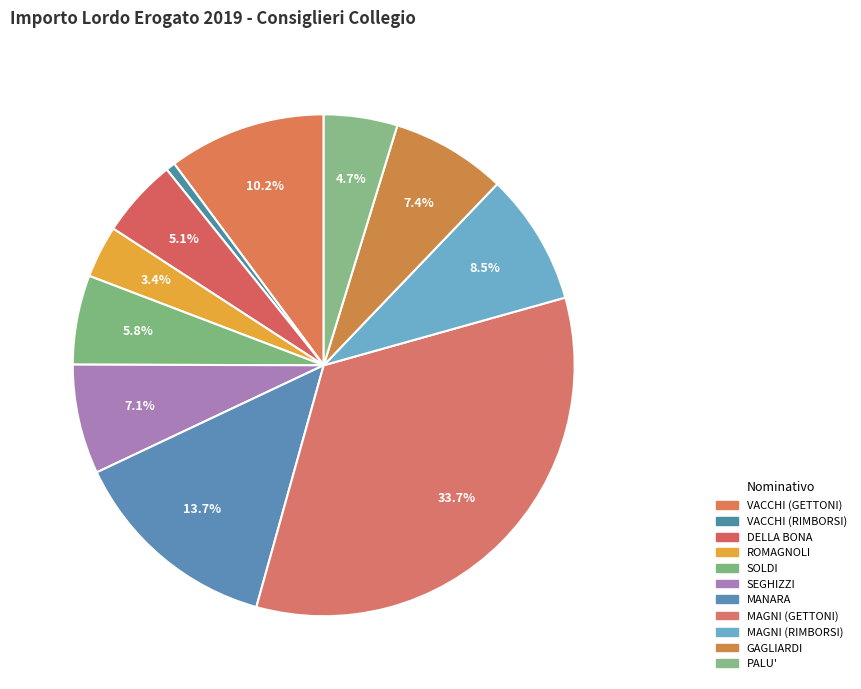

Combined, what portion of the pie is VACCHI (RIMBORSI) and SOLDI?

6.4%